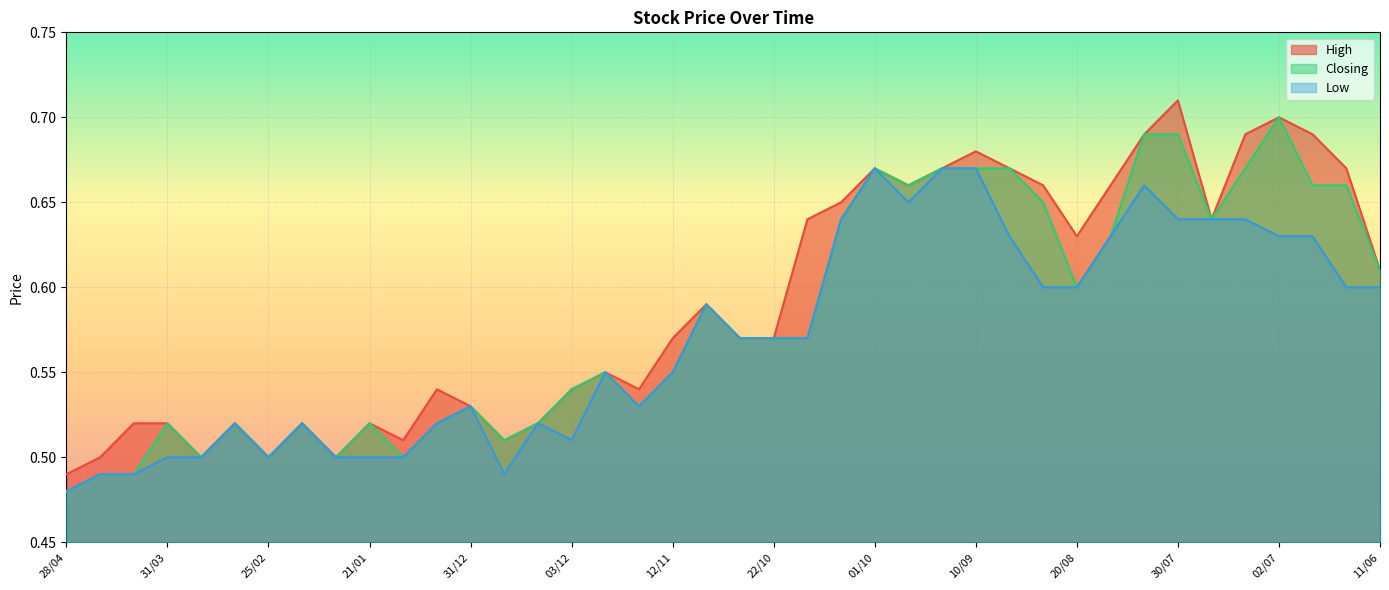

Which has a higher value, 03/12 or 17/03?

03/12